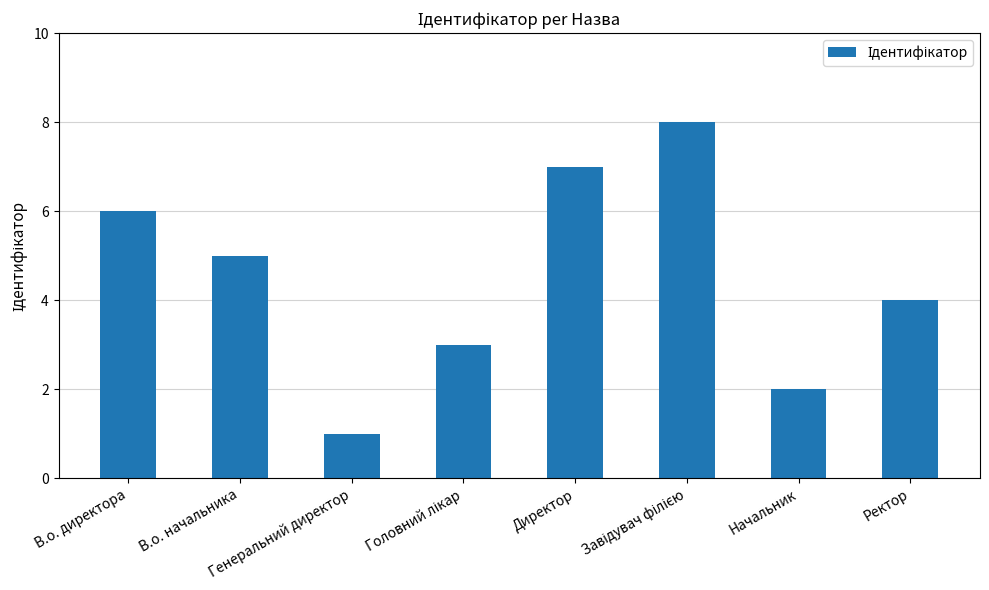

What is the difference between the maximum and minimum values?

7